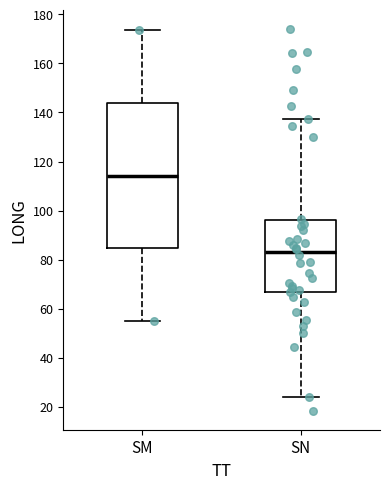

Reading left to right, read every box against the y-axis: the position of its median line, the range the box covers, and the ends of its whiskers. The values are not printed on the chart, so give them approximately, as read against the axis.

SM: median 114, box 84 to 144, whiskers 54 to 174
SN: median 84, box 66 to 96, whiskers 24 to 138